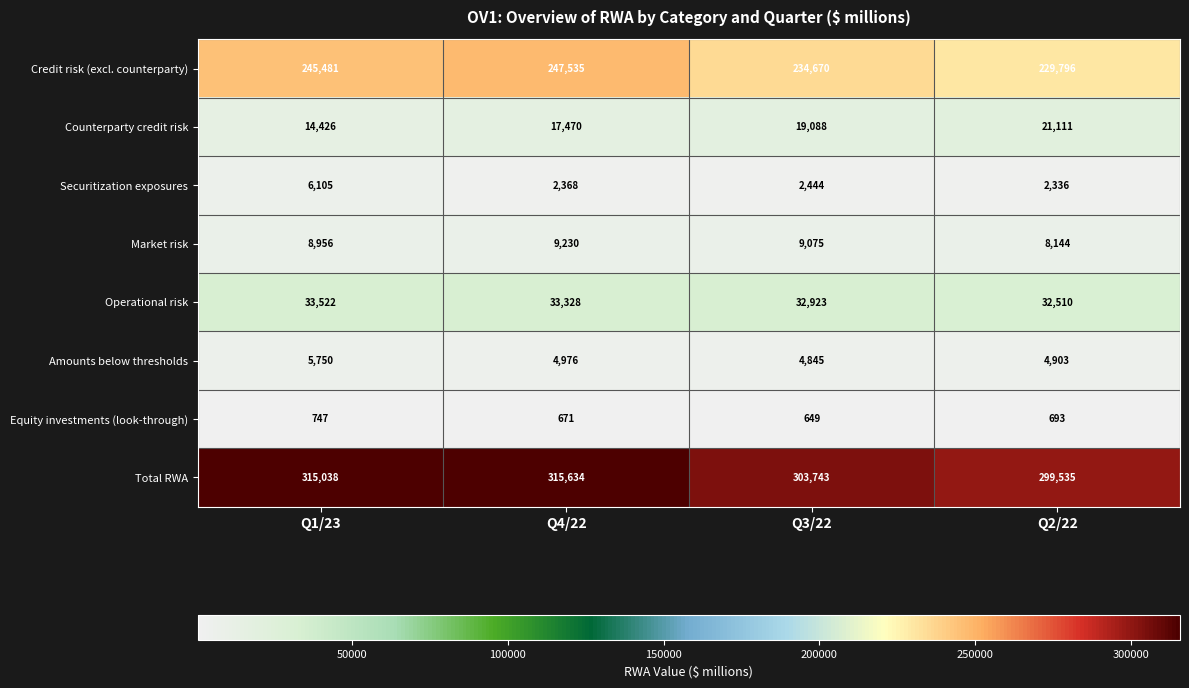

Is the value of Counterparty credit risk at Q1/23 greater than the value of Securitization exposures at Q1/23?

Yes